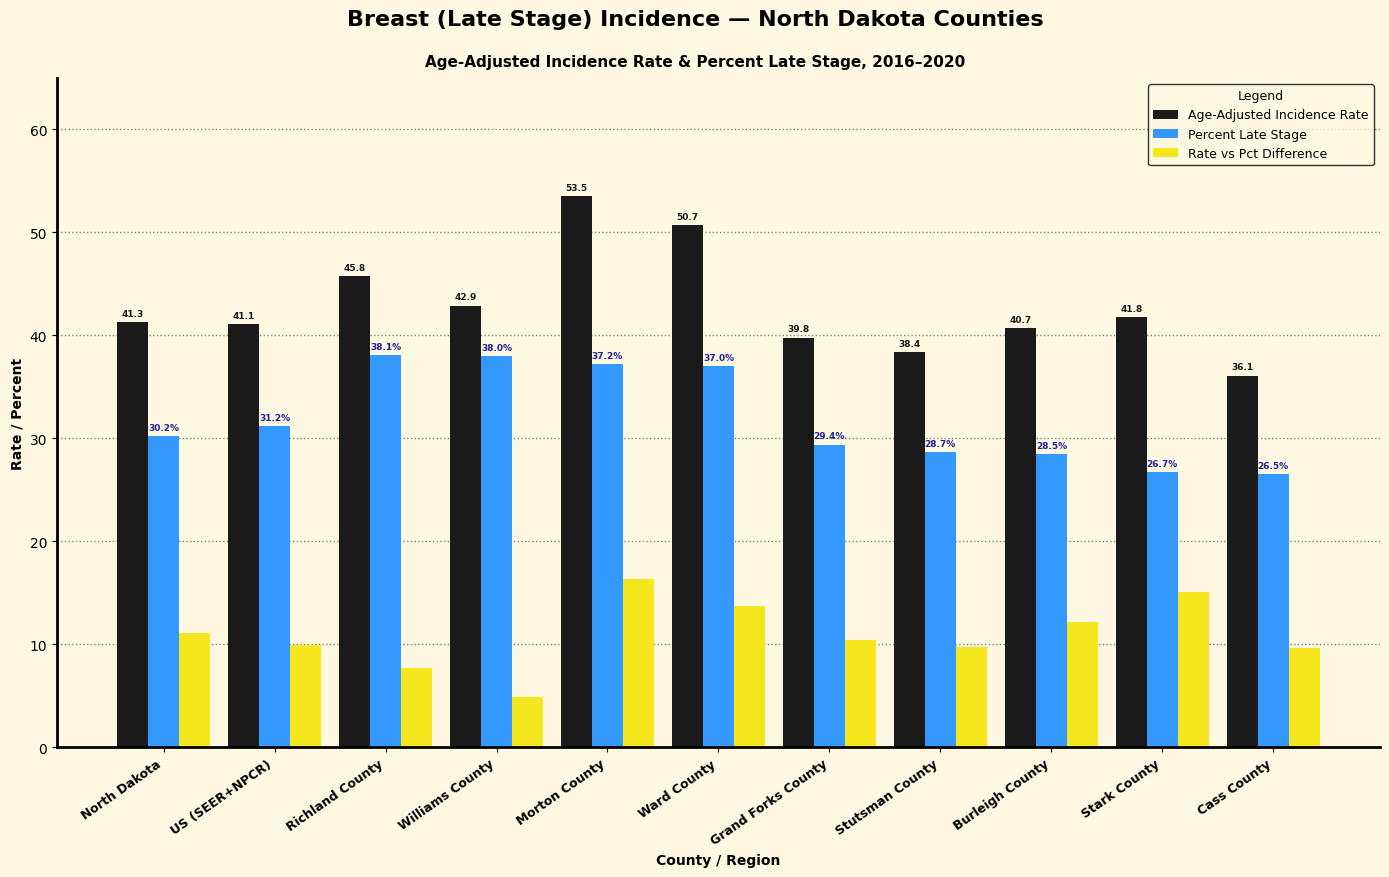

True or false: Percent Late Stage has a value of 58.2 at Ward County.

False